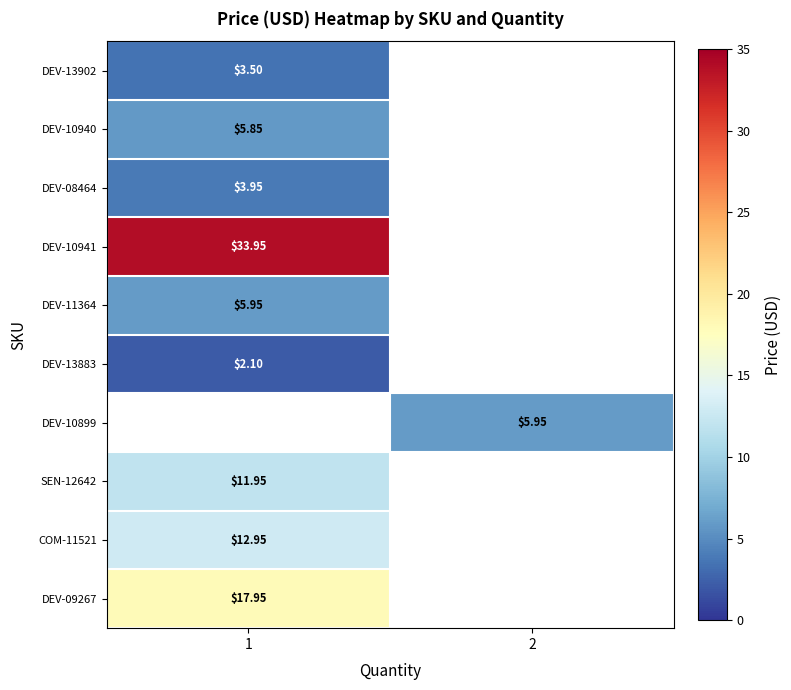

Count the number of categories in the chart.

2